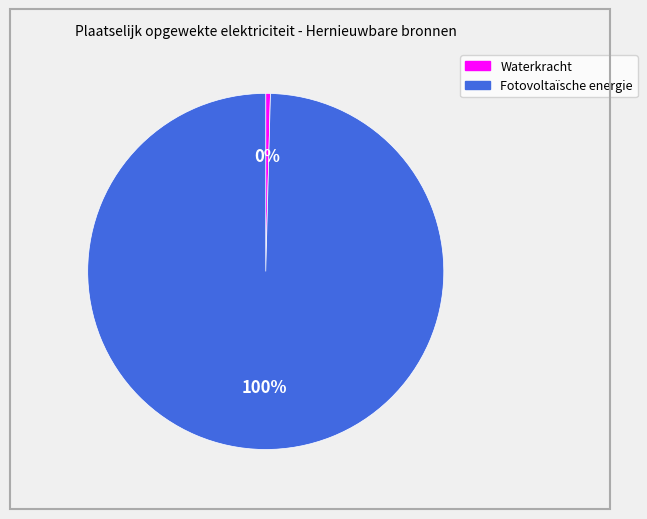

To the nearest percent, what is the average slice percentage?

50%